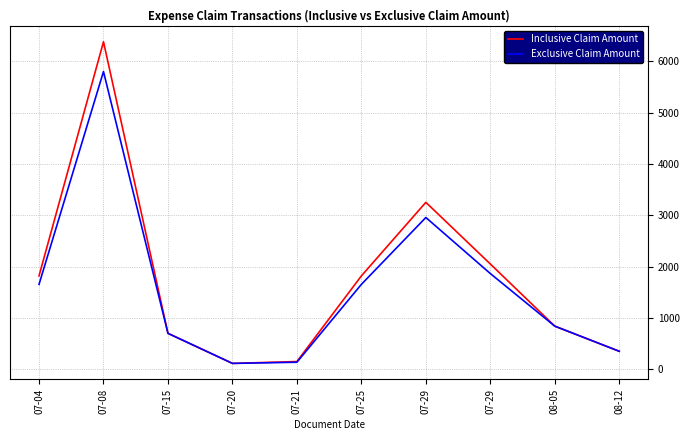

True or false: Inclusive Claim Amount and Exclusive Claim Amount intersect in this chart.

False